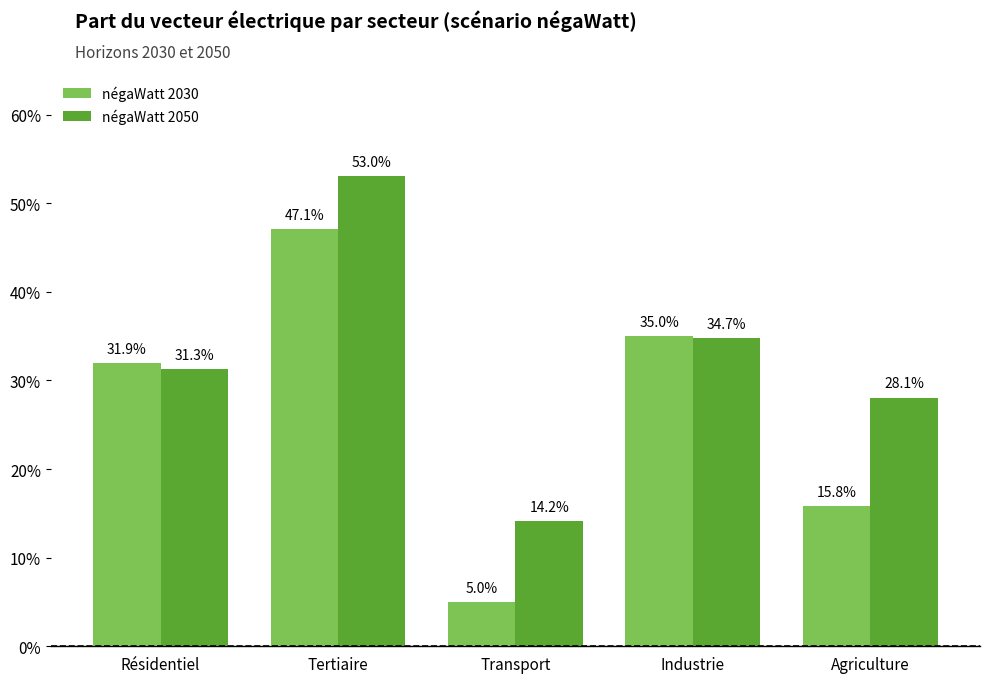

Rank the series at Agriculture from lowest to highest value.

négaWatt 2030, négaWatt 2050